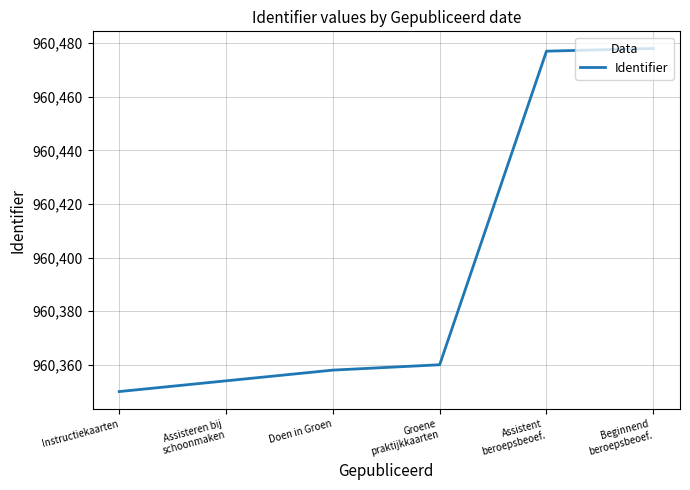

At which category does the chart reach its minimum across all series?

Instructiekaarten